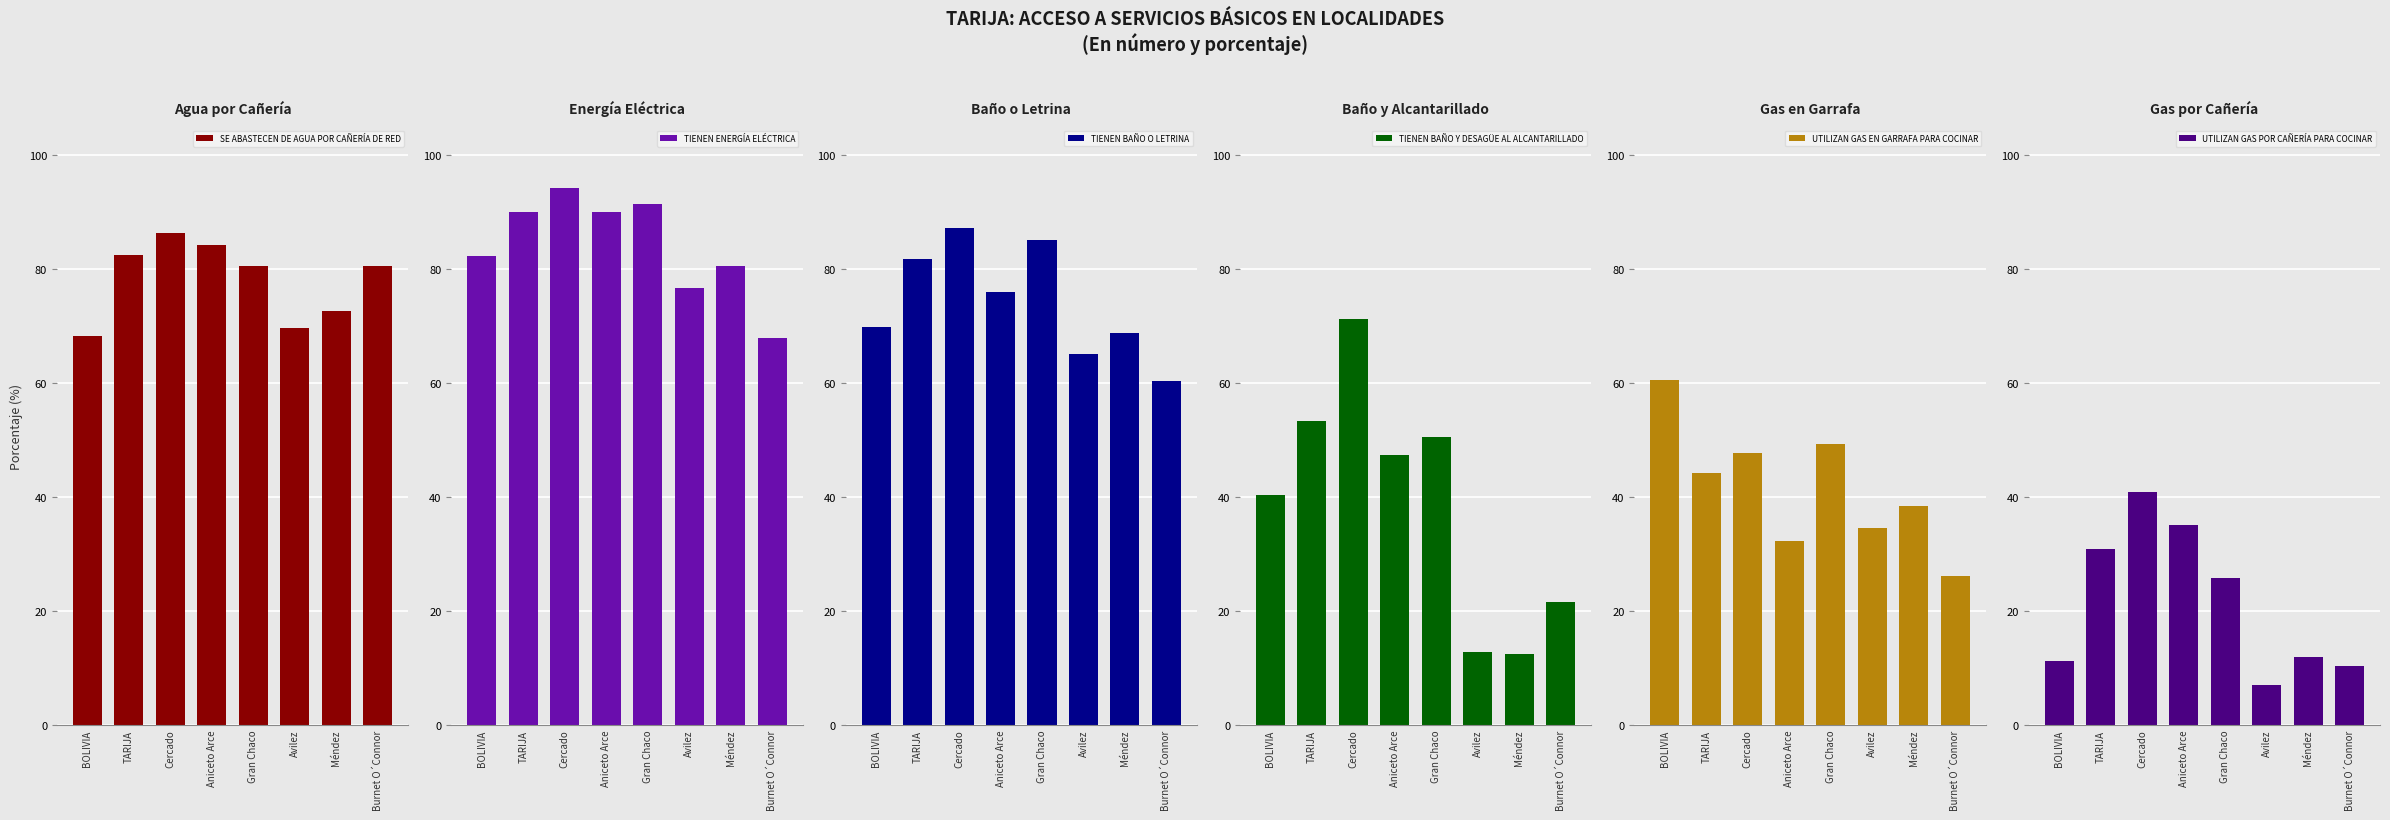

What position from the left is Burnet O´Connor?

8